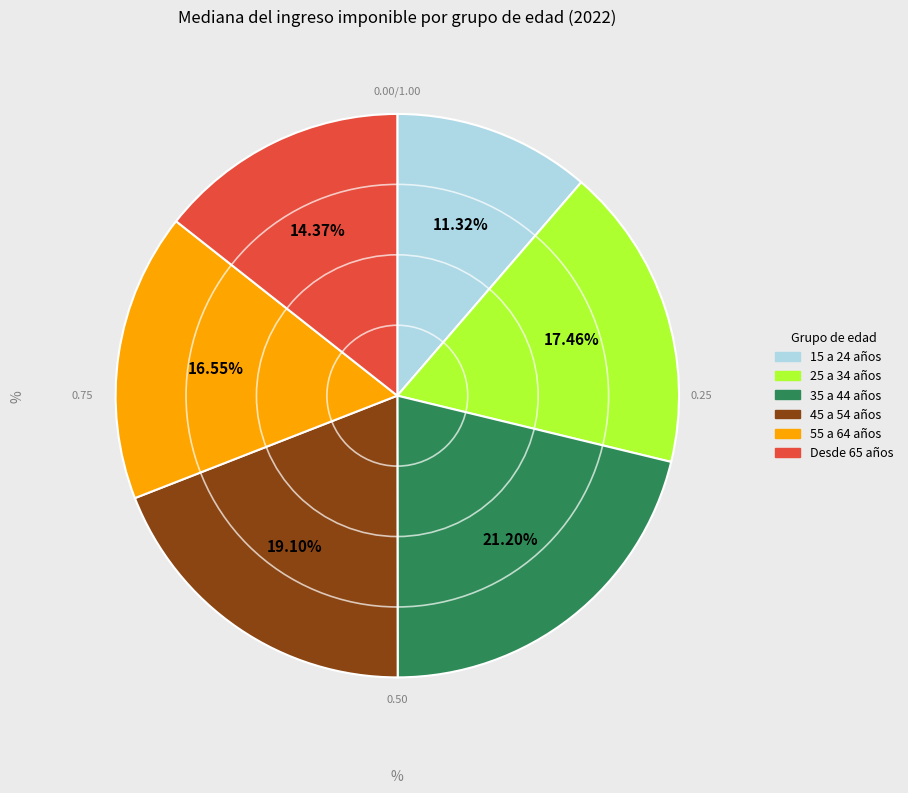

Which category has the smallest portion of the pie?

15 a 24 años